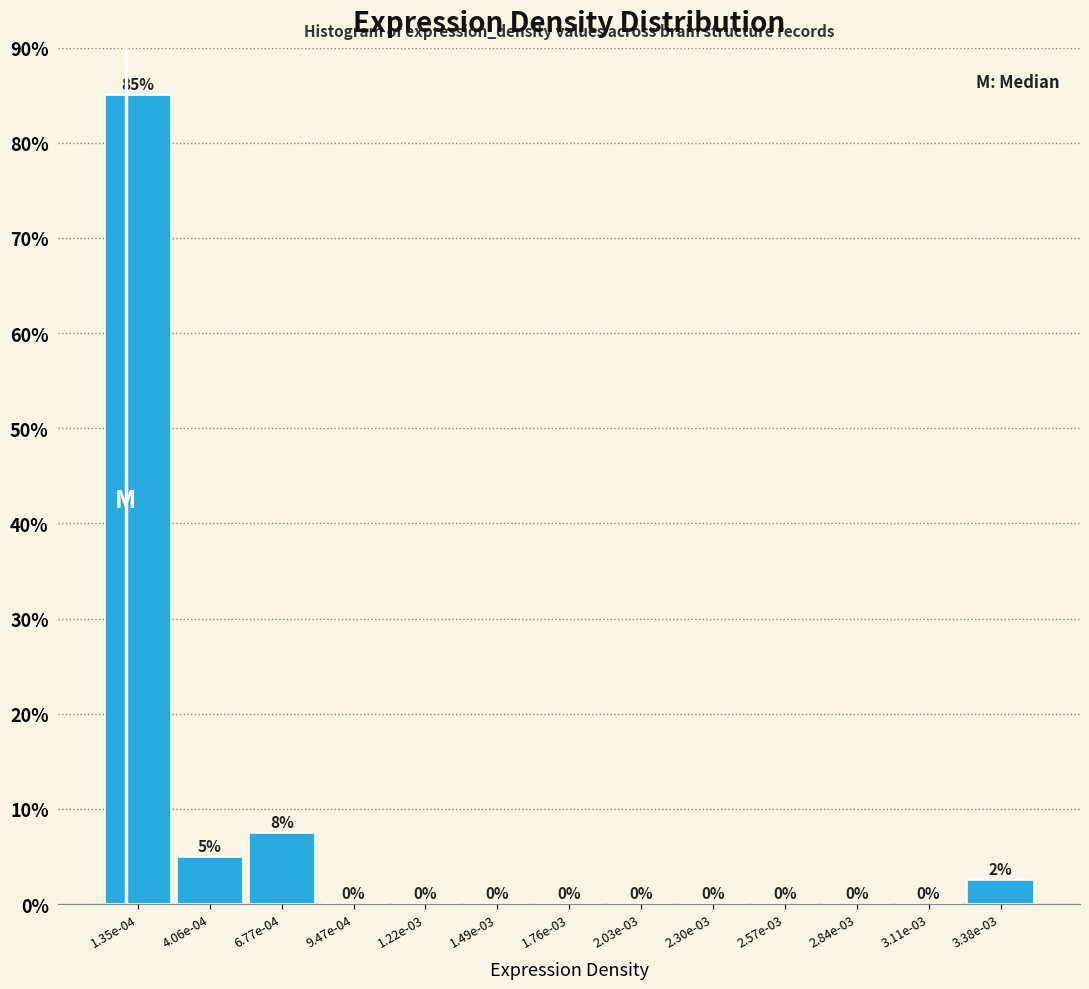

Is it true that the value at 1.22e-03 is 0.0?

True